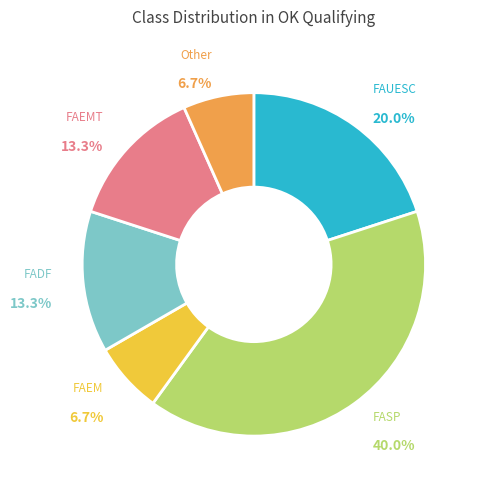

To the nearest percent, what is the average slice percentage?

17%